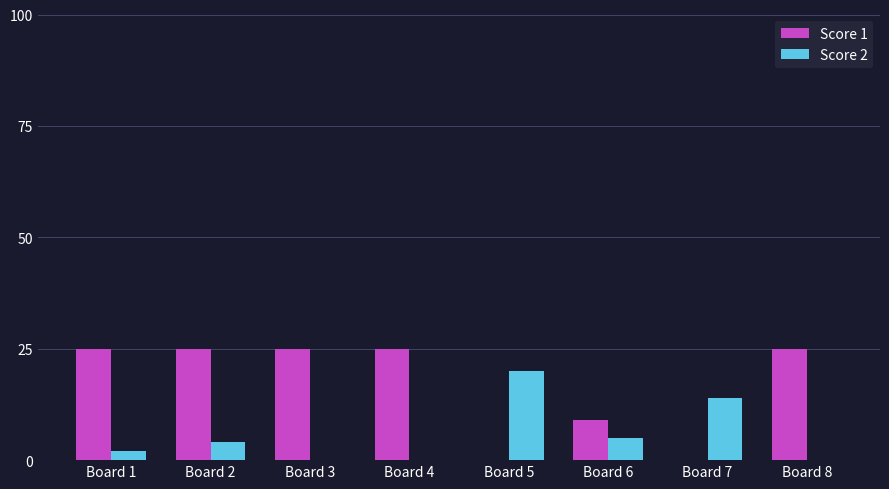

Reading left to right, what are all the values shown in this chart?

Score 1: 25	25	25	25	0	9	0	25
Score 2: 2	4	0	0	20	5	14	0